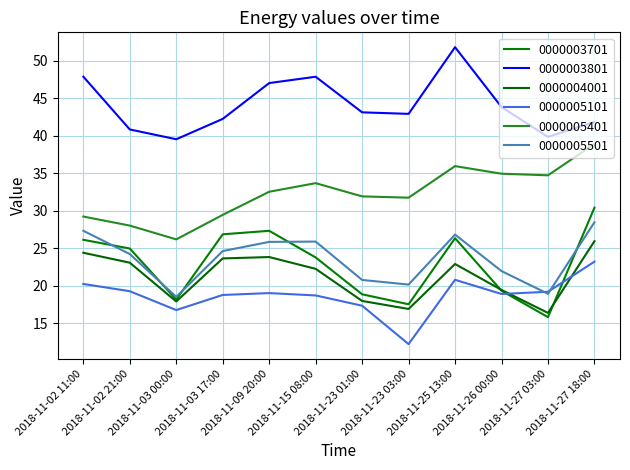

How many interior local peaks does the 0000004001 series have?

2